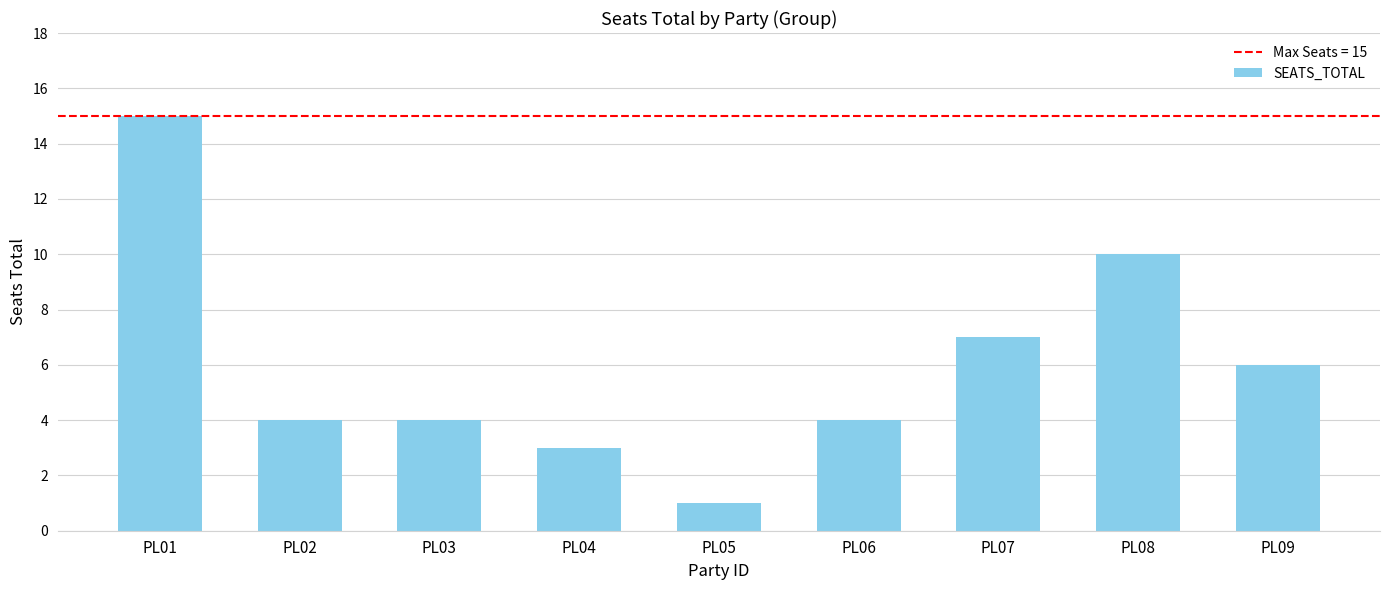

Reading right to left, transcribe all the data shown in this chart.

PL09=6	PL08=10	PL07=7	PL06=4	PL05=1	PL04=3	PL03=4	PL02=4	PL01=15